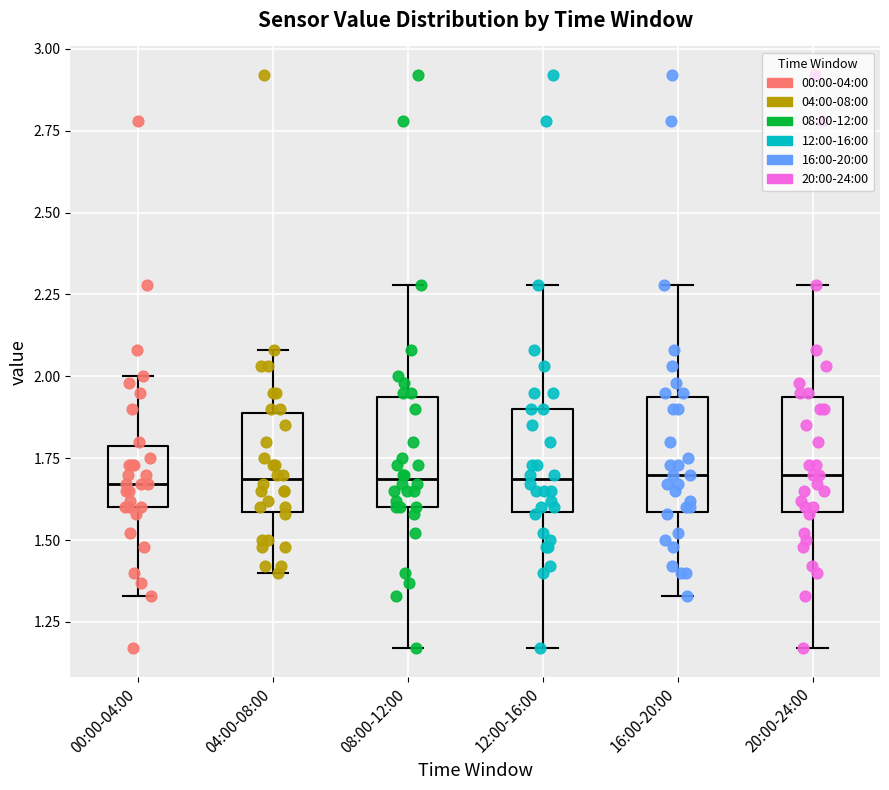

Reading left to right, read every box against the y-axis: the position of its median line, the range the box covers, and the ends of its whiskers. The values are not printed on the chart, so give them approximately, as read against the axis.

00:00-04:00: median 1.65, box 1.60 to 1.80, whiskers 1.35 to 2.00
04:00-08:00: median 1.70, box 1.60 to 1.90, whiskers 1.40 to 2.10
08:00-12:00: median 1.70, box 1.60 to 1.95, whiskers 1.15 to 2.30
12:00-16:00: median 1.70, box 1.60 to 1.90, whiskers 1.15 to 2.30
16:00-20:00: median 1.70, box 1.60 to 1.95, whiskers 1.35 to 2.30
20:00-24:00: median 1.70, box 1.60 to 1.95, whiskers 1.15 to 2.30